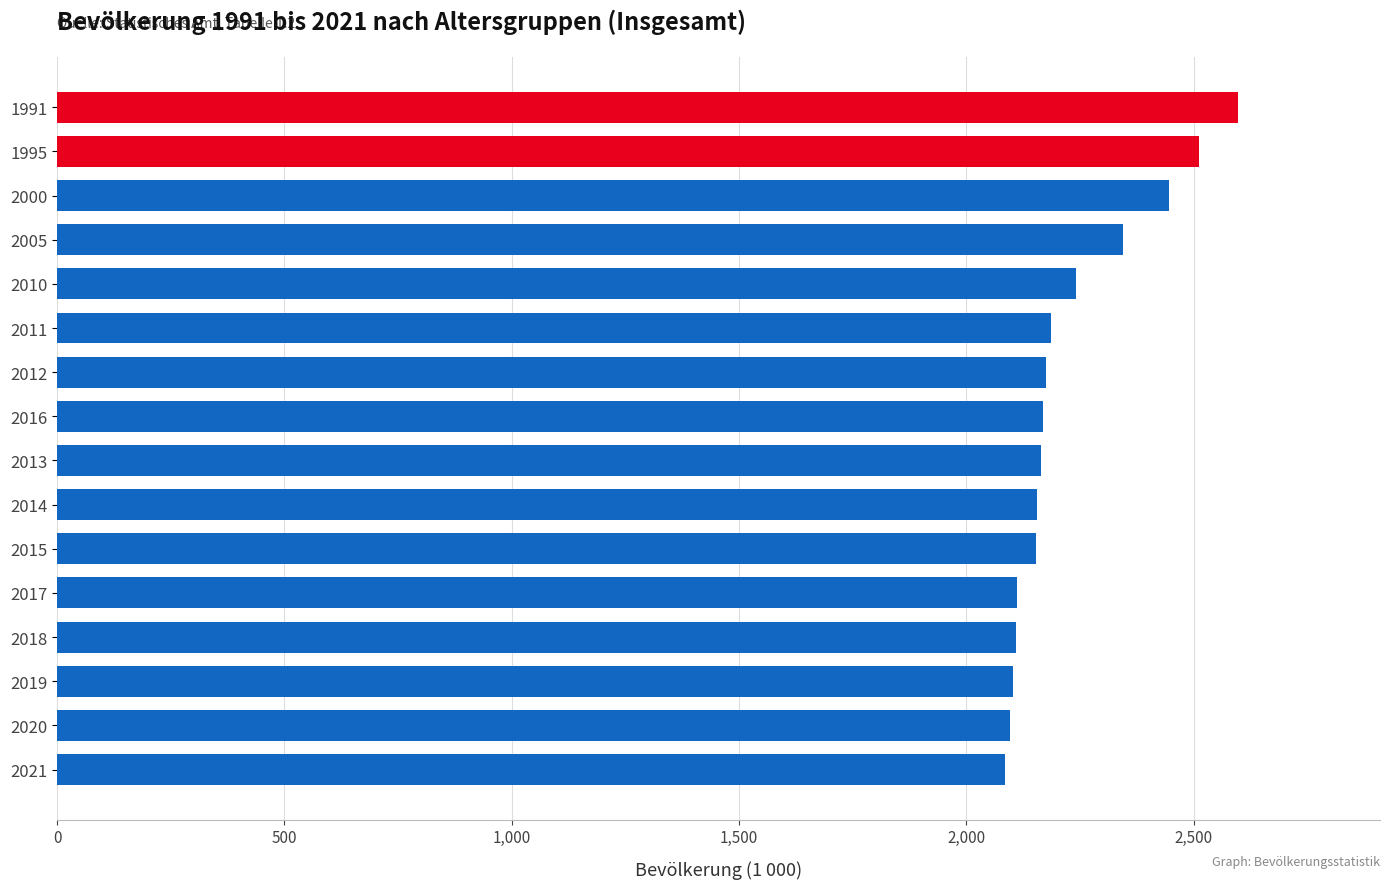

Is it true that the value at 2020 is 789?

False